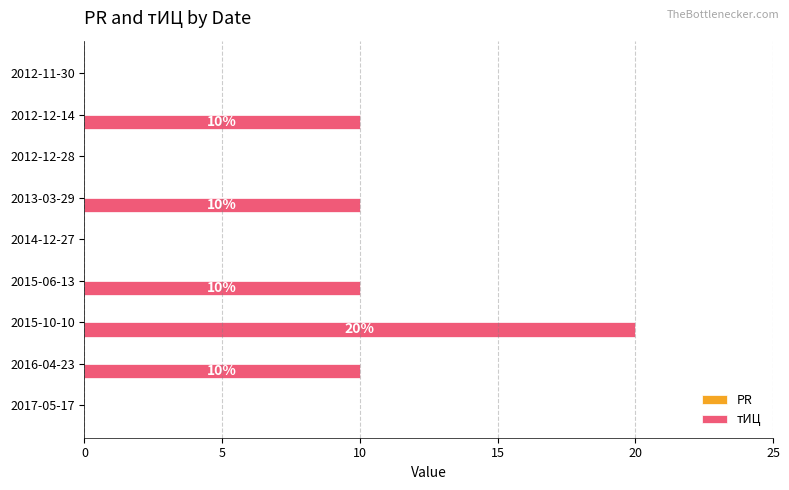

The chart shows a value of 0 at 2017-05-17. True or false?

True